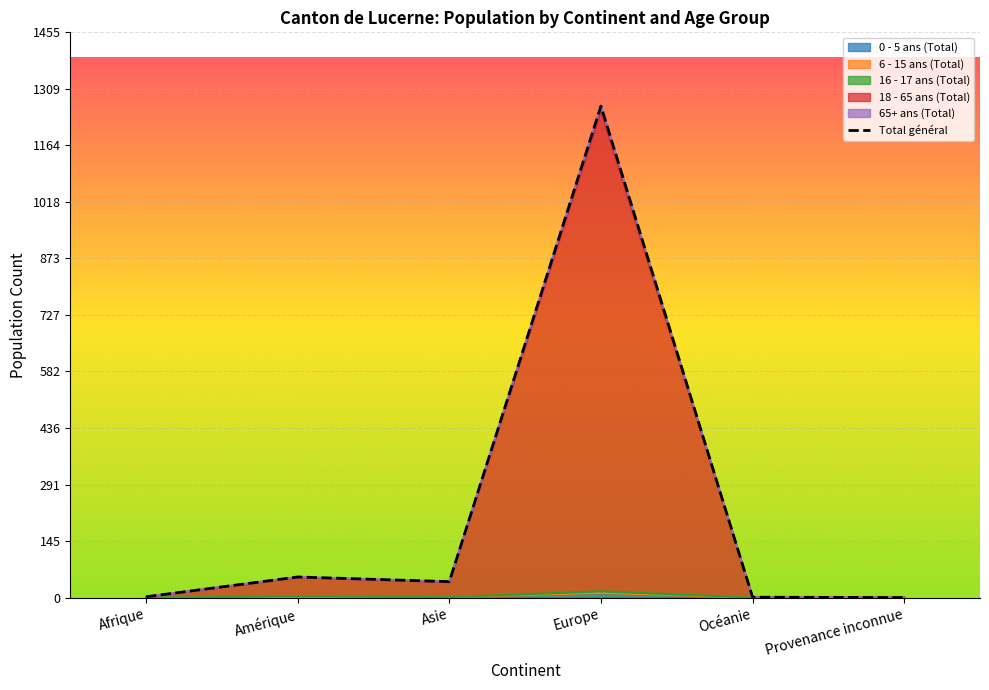

What is the label of the 6th point from the right?

Afrique